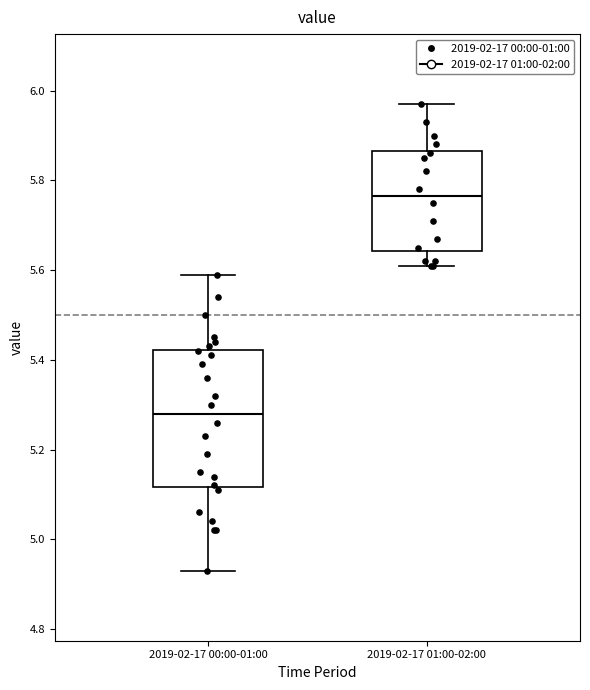

Where is the lower edge of the box for 2019-02-17 00:00-01:00 on the y-axis? The values are not printed on the chart, so give them approximately, as read against the axis.

5.12